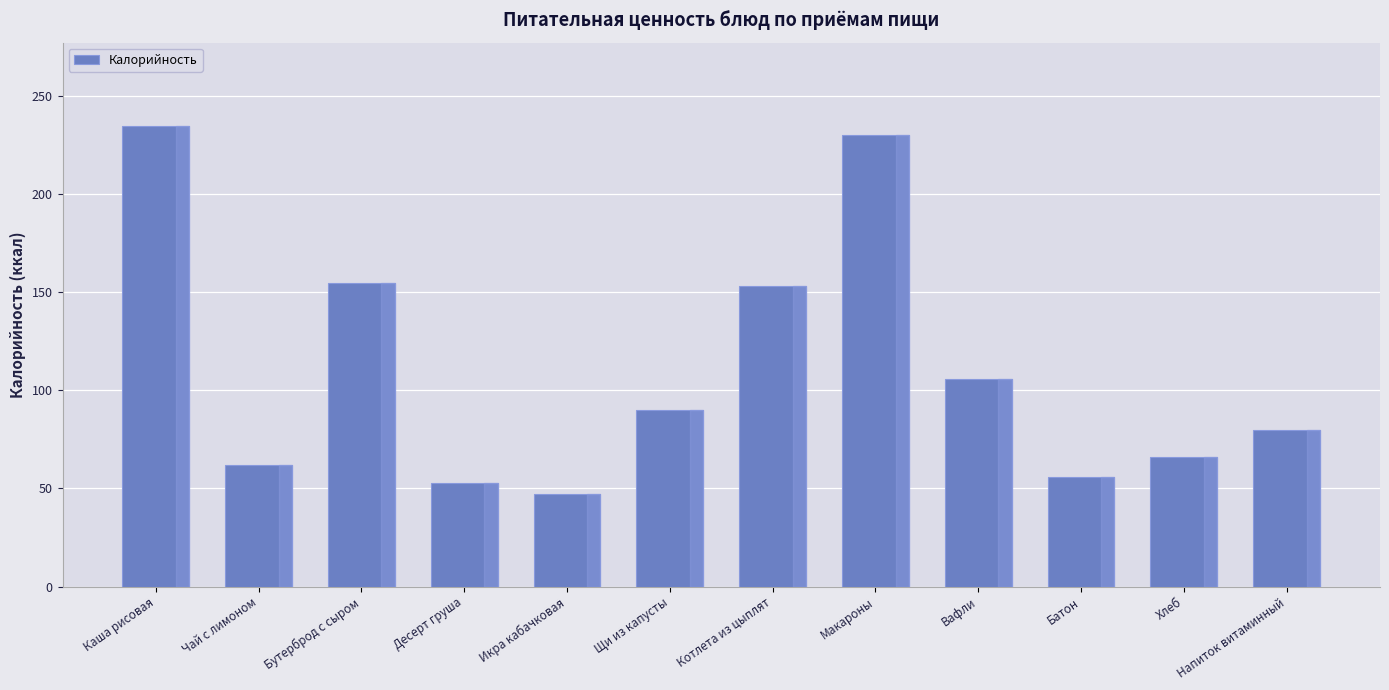

Reading left to right, list all the values displayed in this chart.

235	62	155	53	47	90	153	230	106	56	66	80